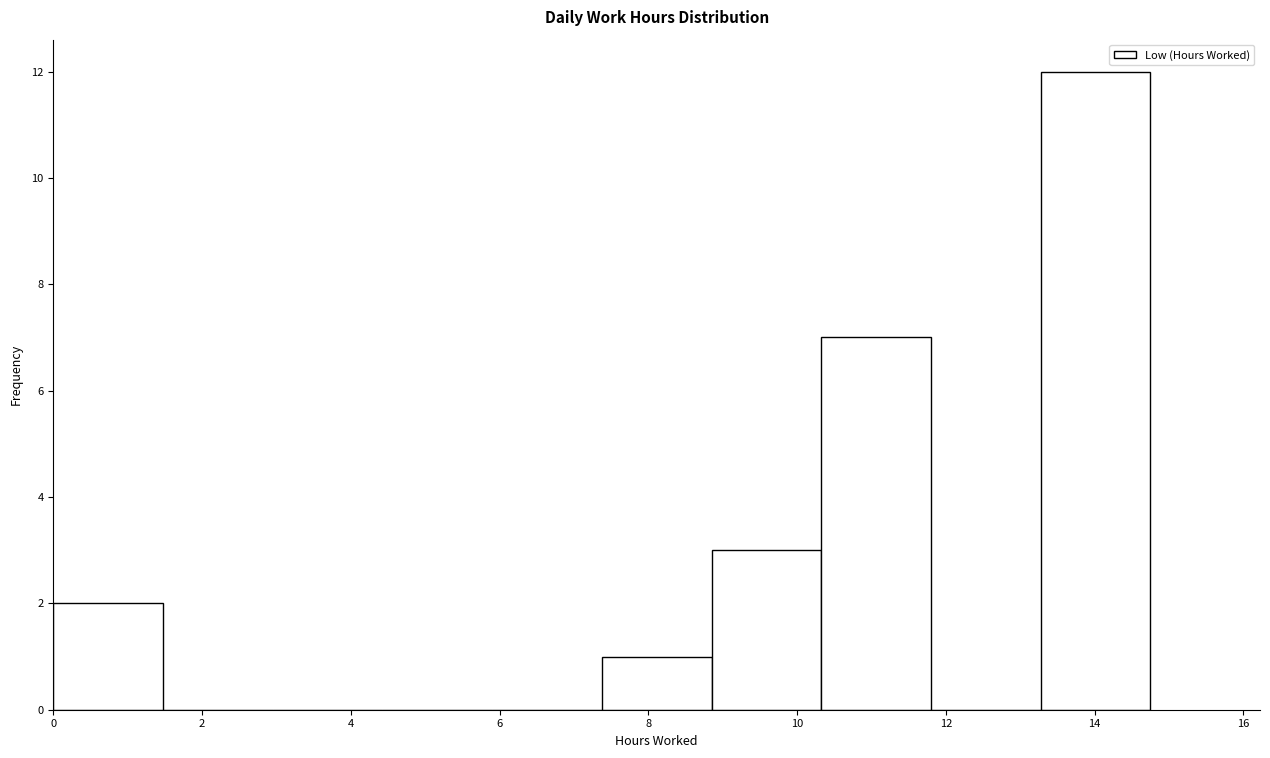

Reading left to right, transcribe this chart: for each bar, give the range it covers on the x-axis and its height. Neither the bar edges nor the heights are printed on the chart, so give them approximately, as read against the axes.

0.0 to 1.4: 2
1.4 to 3.0: 0
3.0 to 4.4: 0
4.4 to 6.0: 0
6.0 to 7.4: 0
7.4 to 8.8: 1
8.8 to 10.4: 3
10.4 to 11.8: 7
11.8 to 13.2: 0
13.2 to 14.8: 12